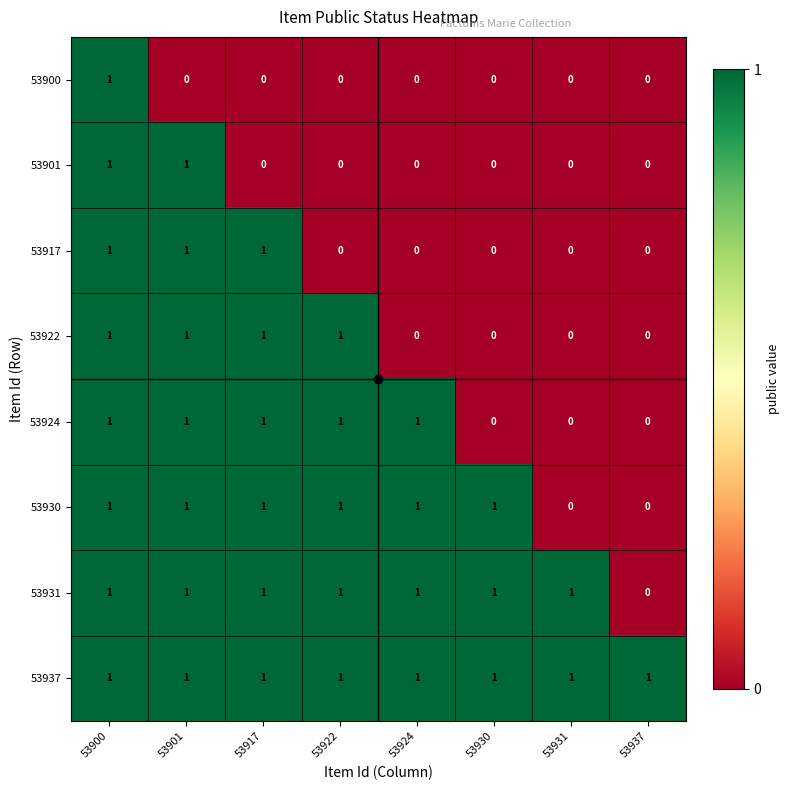

What is the difference between the highest and lowest values at 53930?

1